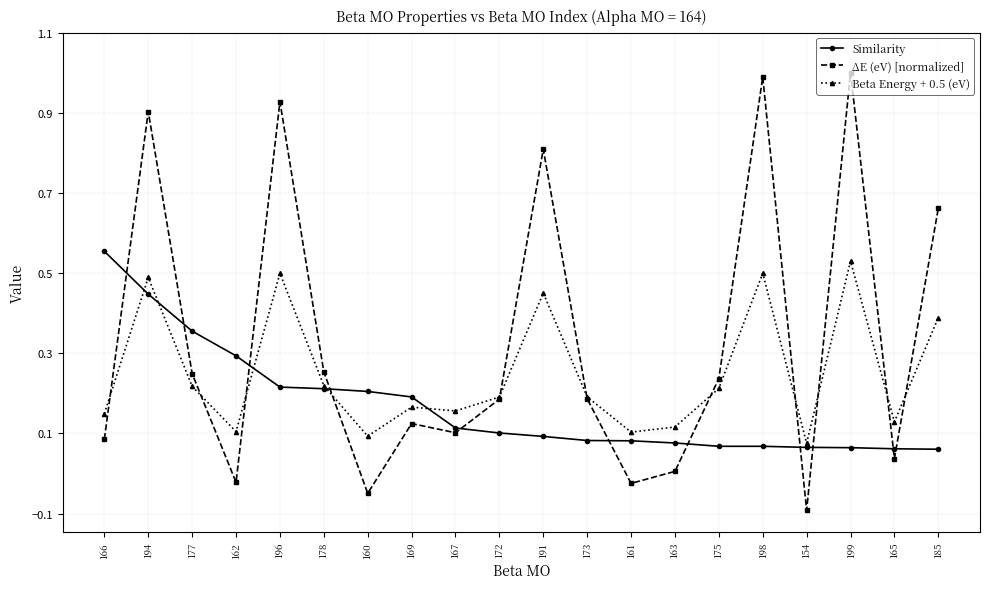

How many values in ΔE (eV) [normalized] are below zero?

4